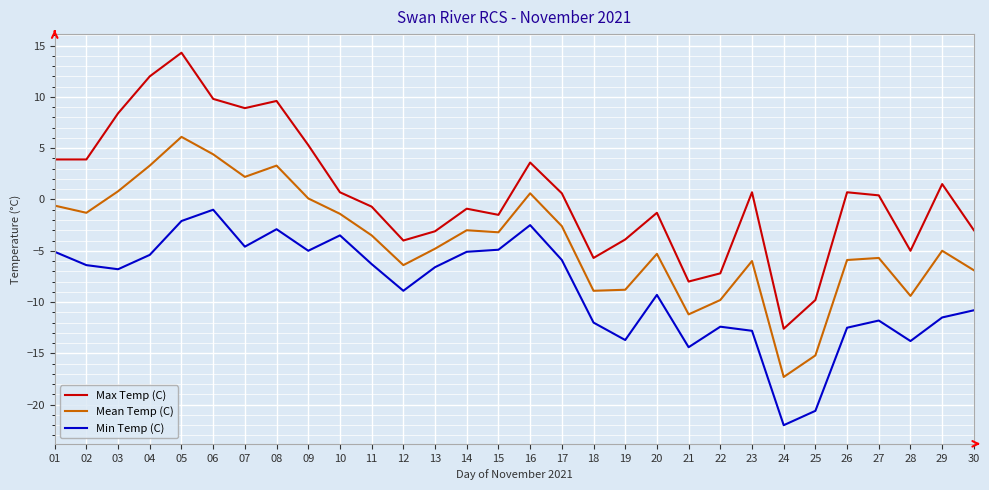

True or false: Min Temp (C) has a value of -5.1 at 01.

True